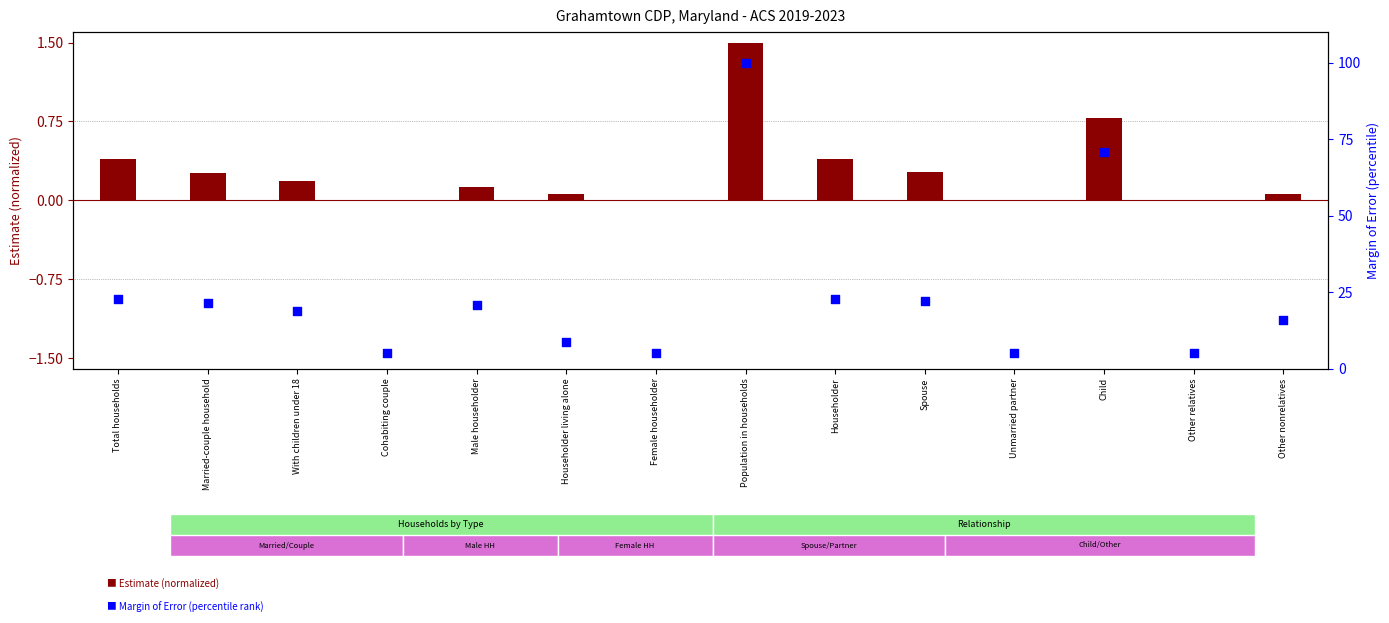

What is the total value across all series at Male householder?

20.8